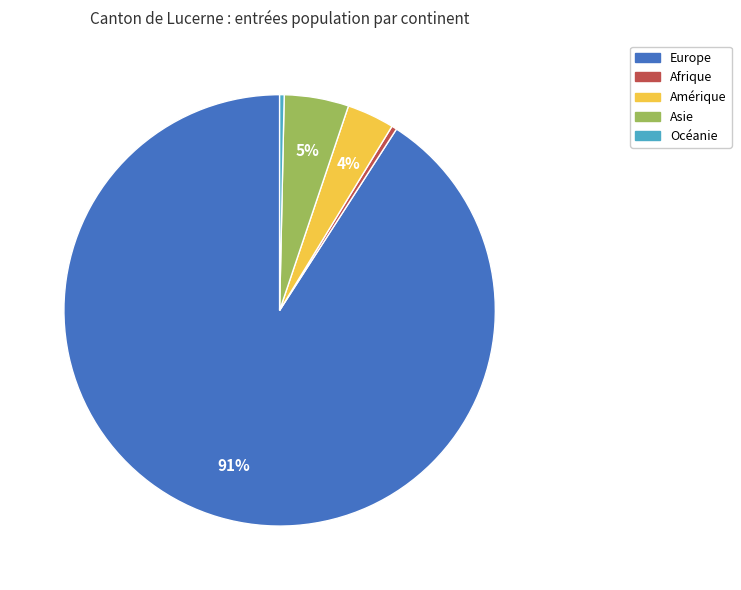

The Europe slice represents 79% of the pie. True or false?

False